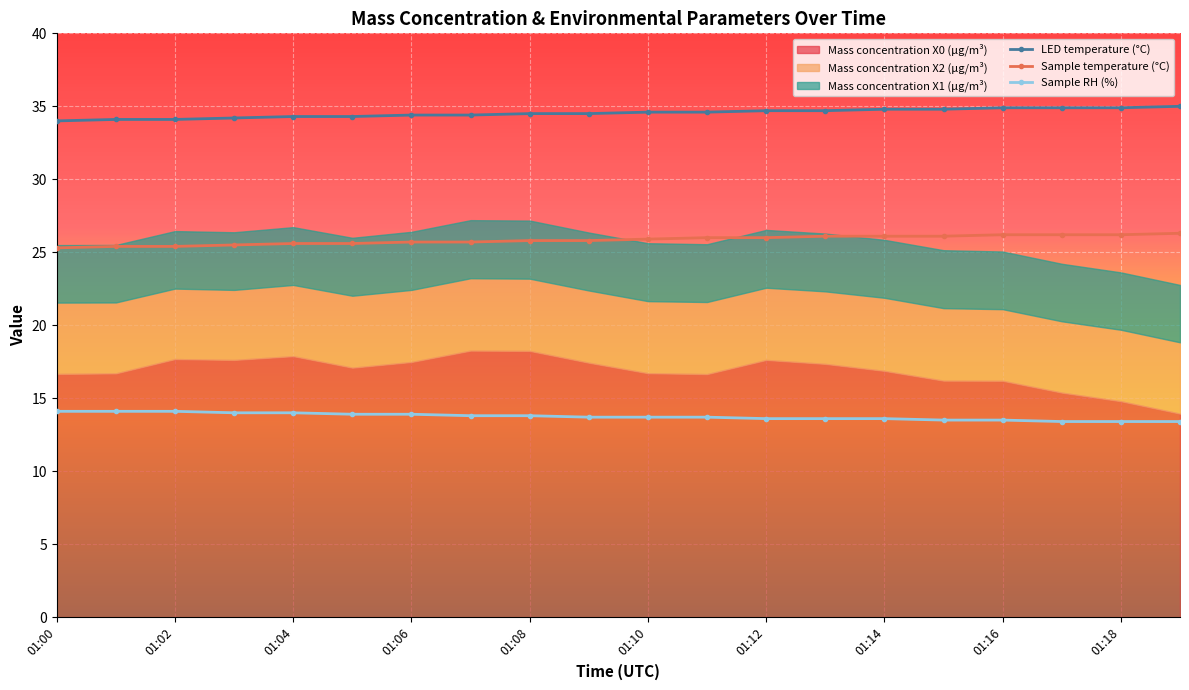

True or false: Sample RH (%) has more than 1 interior local peaks.

False